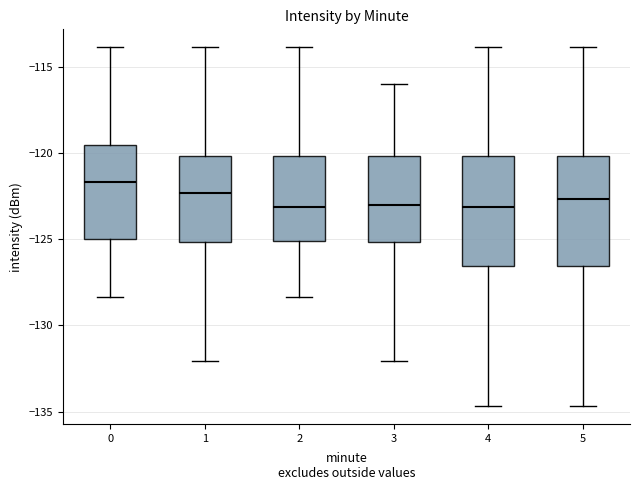

Where does the lower whisker of the box at x = 0 end on the y-axis? The values are not printed on the chart, so give them approximately, as read against the axis.

-128.5